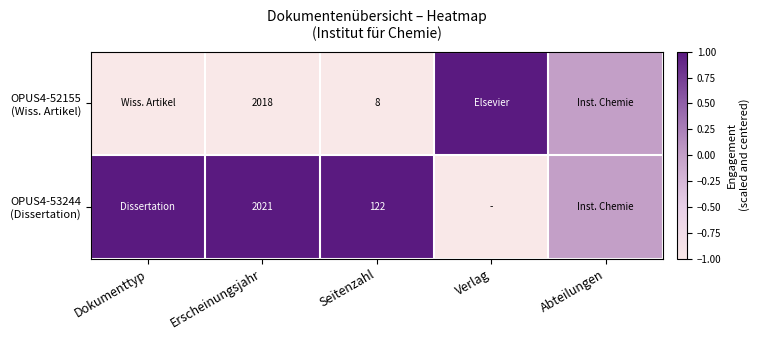

What is the spread (max minus min) of values at Seitenzahl?

114